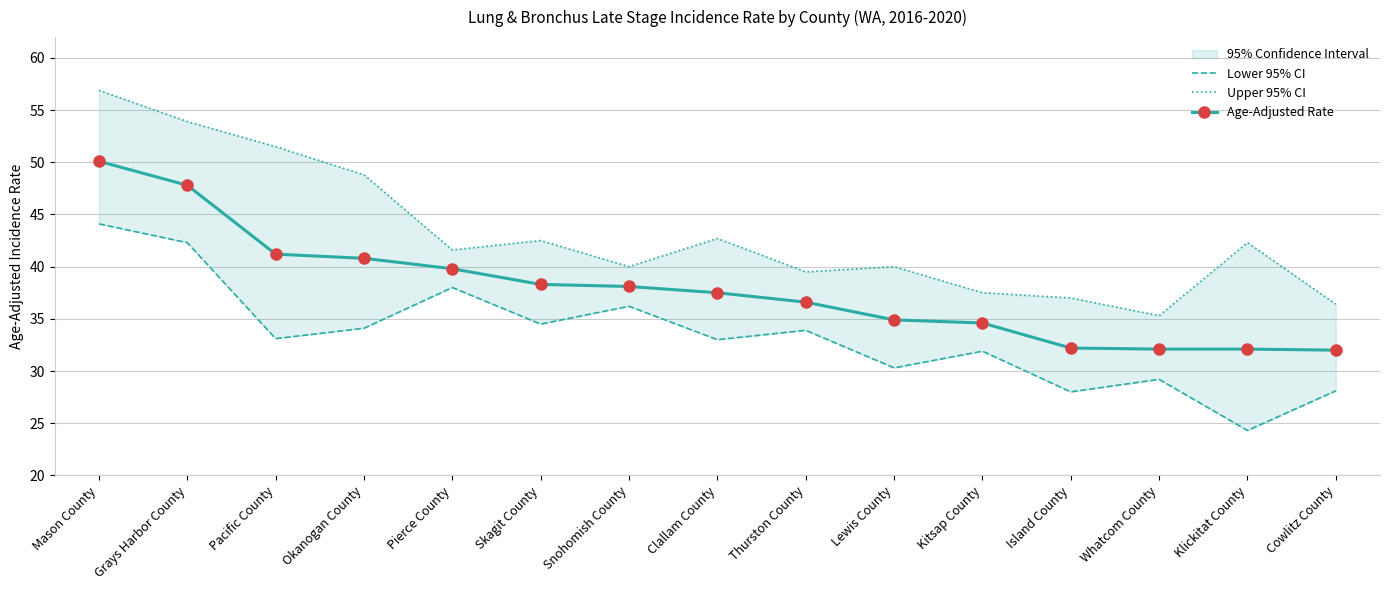

True or false: Lower 95% CI and Age-Adjusted Rate cross at least once.

False